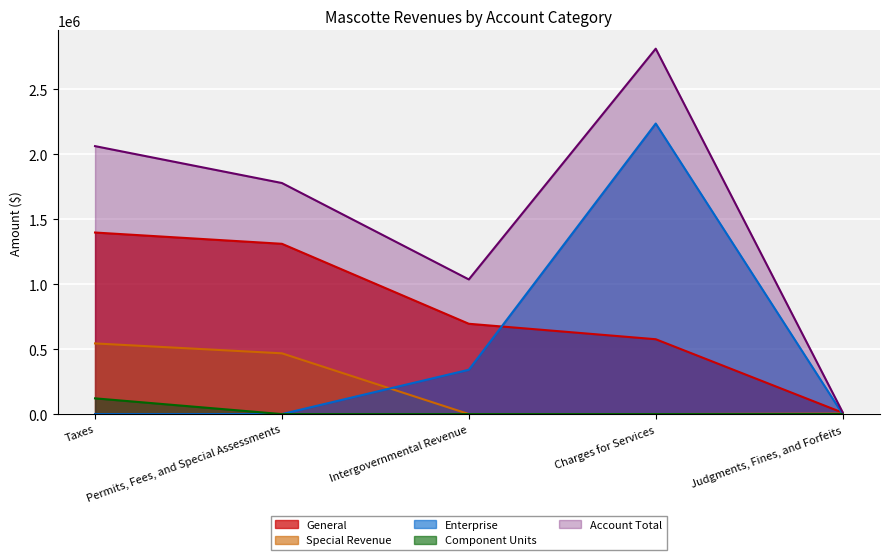

Reading right to left, list all the values displayed in this chart.

General: Judgments, Fines, and Forfeits=10813	Charges for Services=576225	Intergovernmental Revenue=695226	Permits, Fees, and Special Assessments=1310873	Taxes=1397619
Special Revenue: Judgments, Fines, and Forfeits=3754	Charges for Services=0	Intergovernmental Revenue=0	Permits, Fees, and Special Assessments=467767	Taxes=543911
Enterprise: Judgments, Fines, and Forfeits=0	Charges for Services=2236552	Intergovernmental Revenue=341260	Permits, Fees, and Special Assessments=0	Taxes=0
Component Units: Judgments, Fines, and Forfeits=0	Charges for Services=0	Intergovernmental Revenue=0	Permits, Fees, and Special Assessments=0	Taxes=121171
Account Total: Judgments, Fines, and Forfeits=14567	Charges for Services=2812777	Intergovernmental Revenue=1036486	Permits, Fees, and Special Assessments=1778640	Taxes=2062701